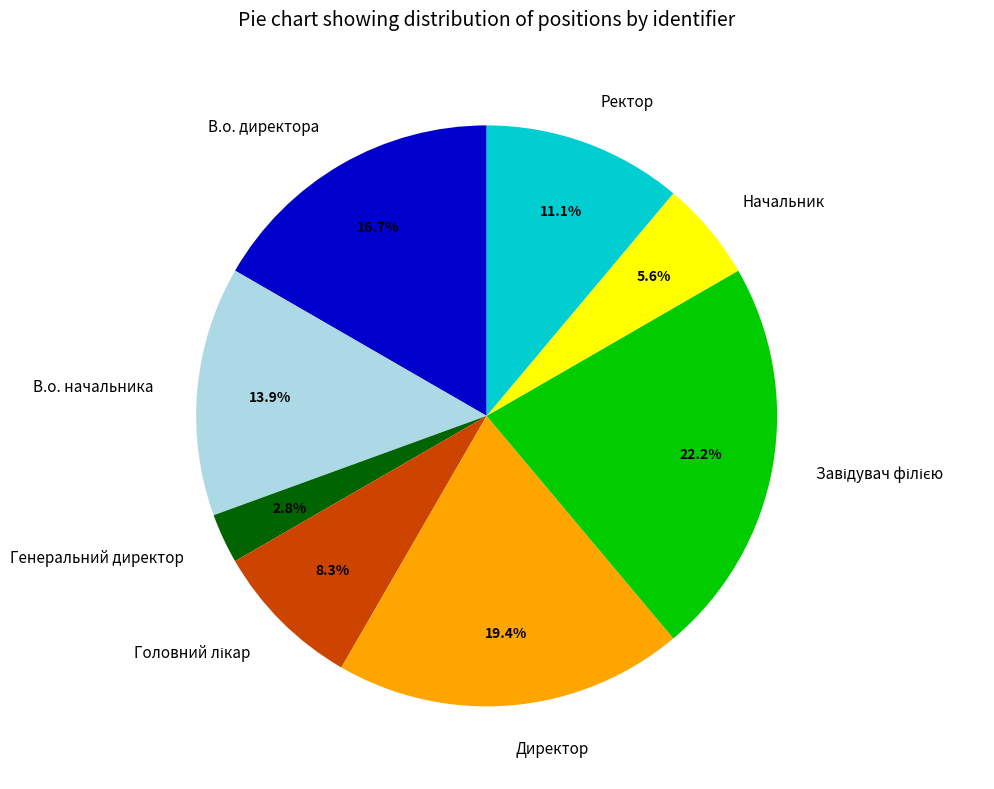

Does any single category account for the majority?

No